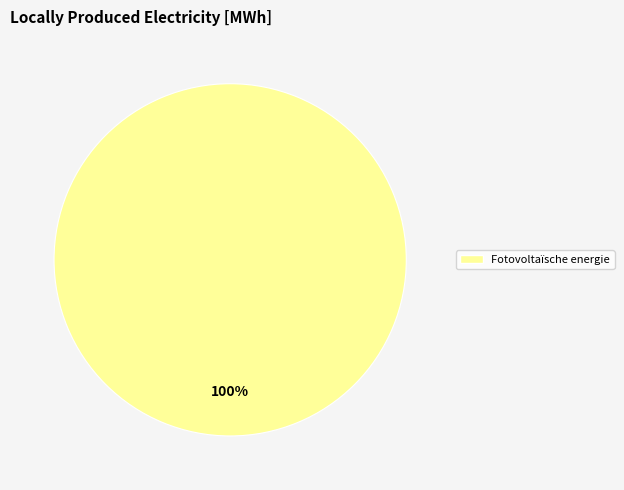

Is it true that Fotovoltaïsche energie is 100% of the pie?

True